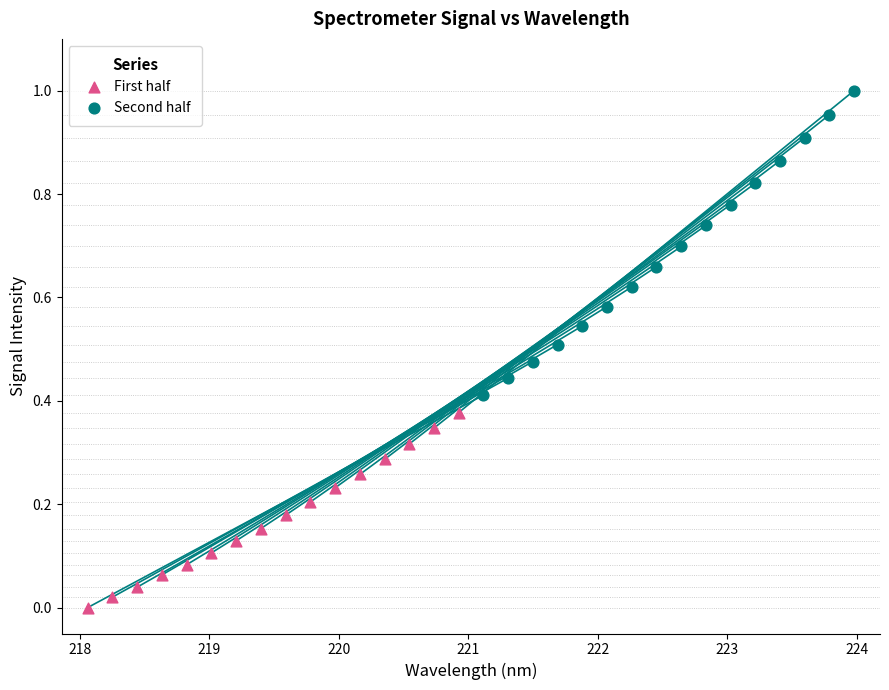

What are all the series names shown in the legend?

First half, Second half